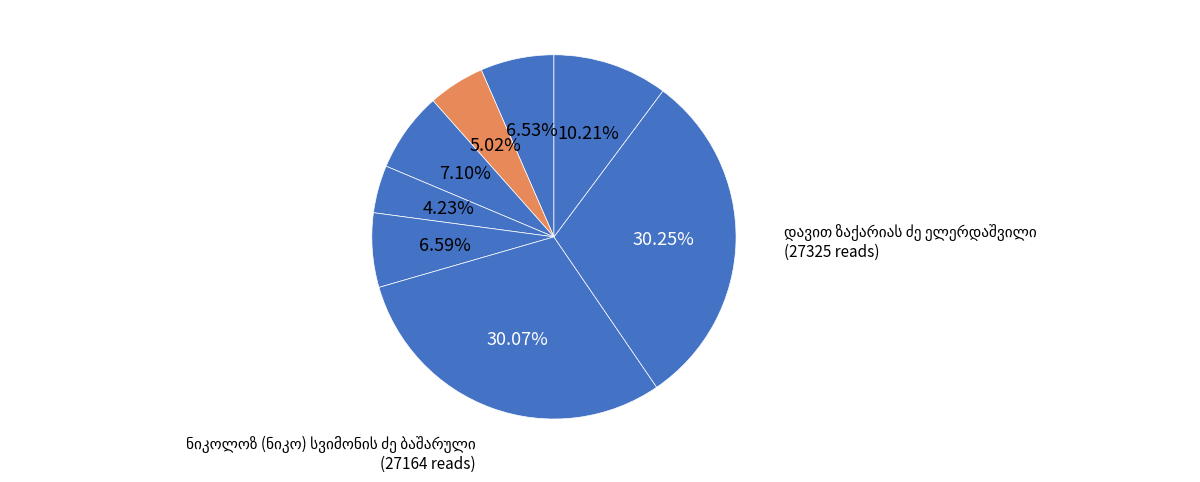

Is it true that ნიკოლოზ (ნიკო) სვიმონის ძე ბაშარული is 30% of the pie?

True